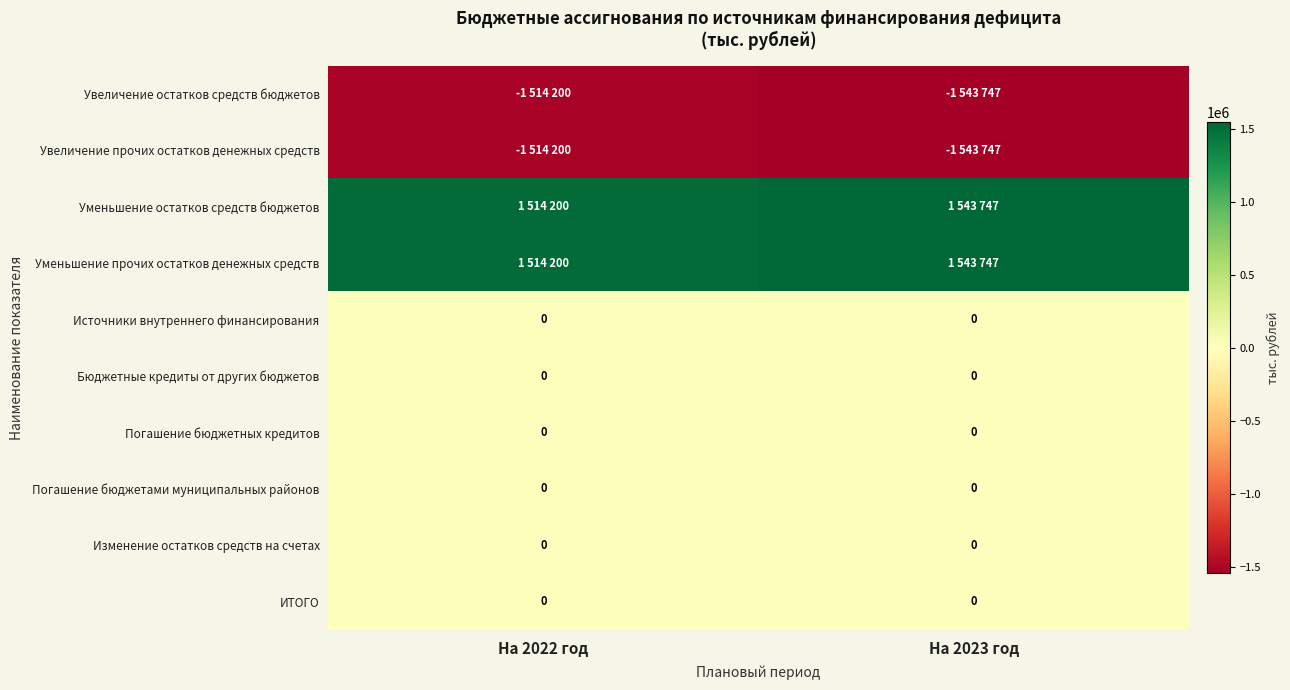

Is it true that Изменение остатков средств на счетах equals 0 at На 2023 год?

True